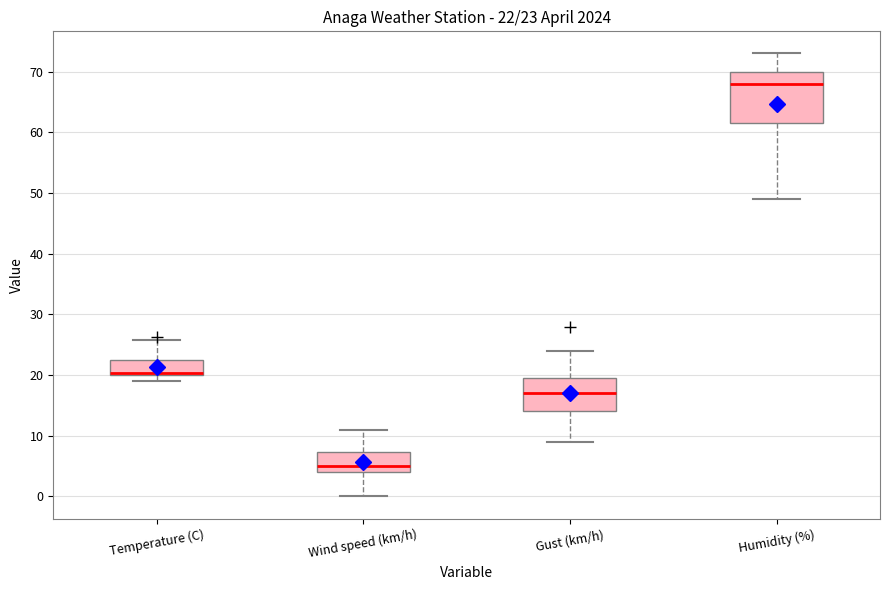

Which box is the tallest, from its lower edge to its upper edge?

Humidity (%)